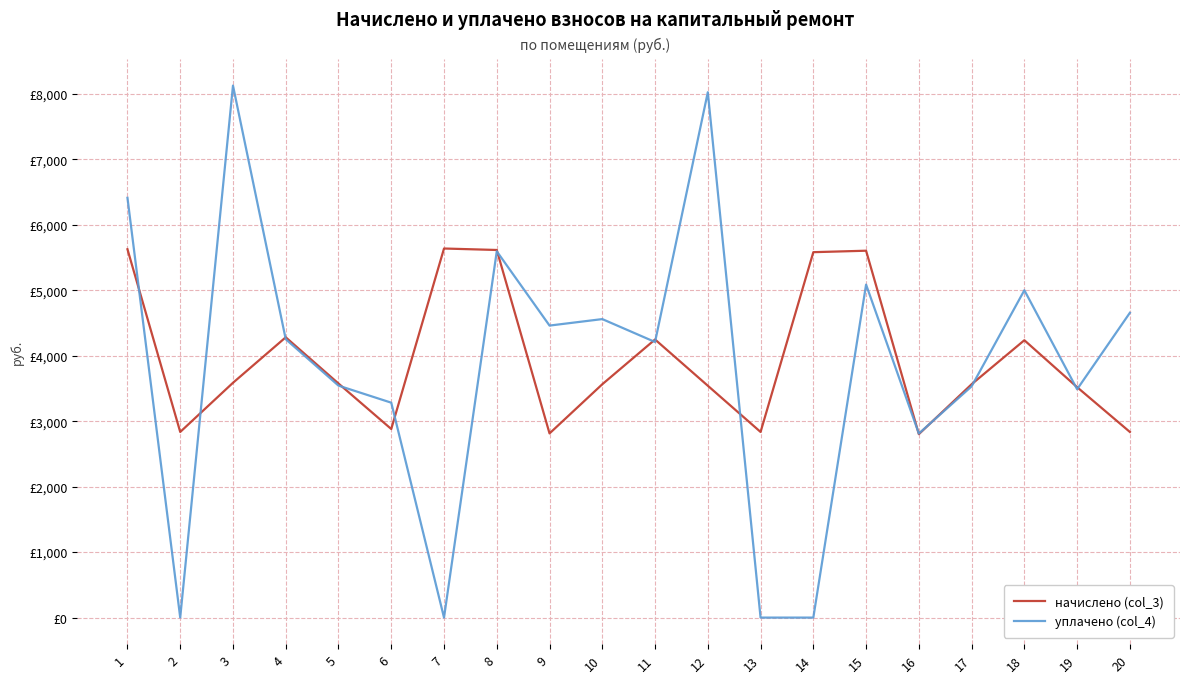

At which category is the sum across all series the highest?

1